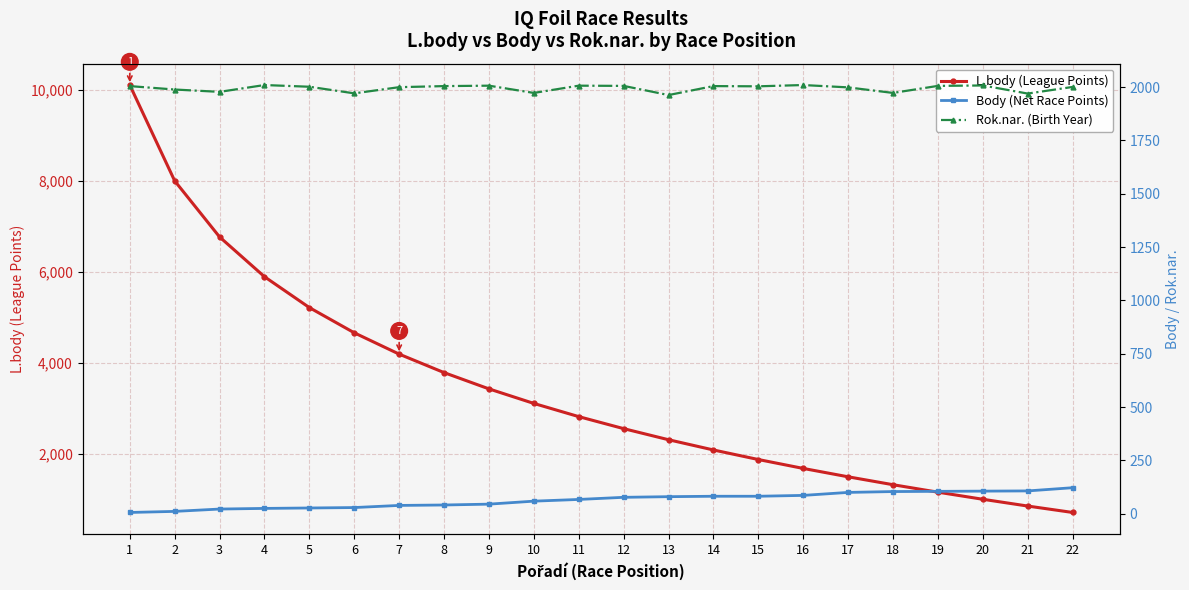

What is the minimum value shown in the chart?

6